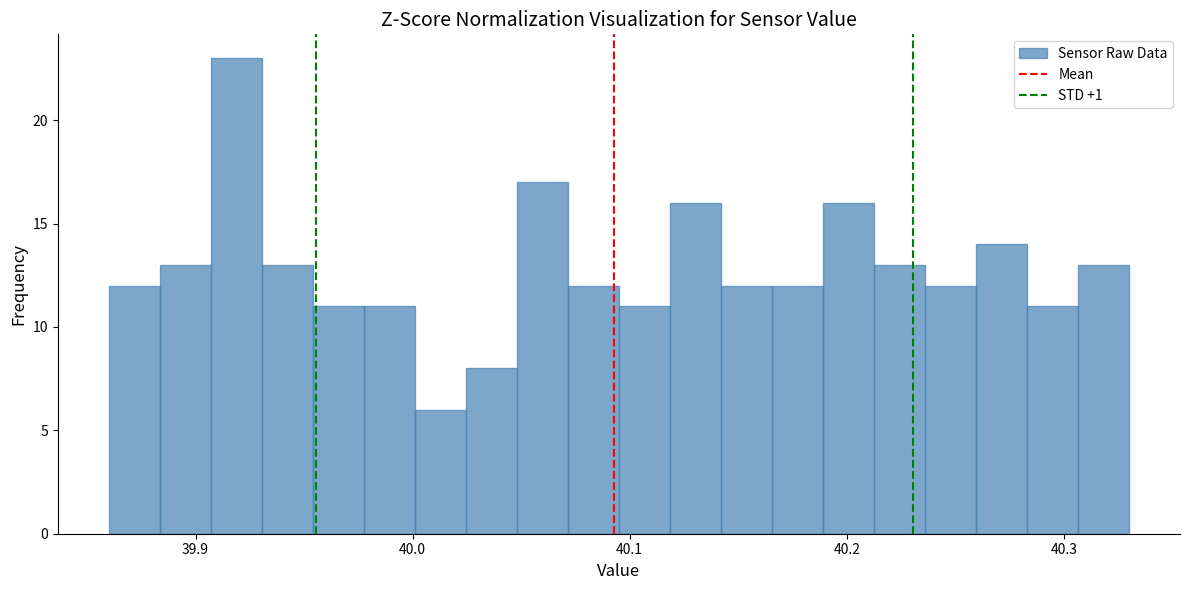

Around what value on the x-axis is the tallest bar? Give the approximate position of its centre, as read against the axis.

39.92